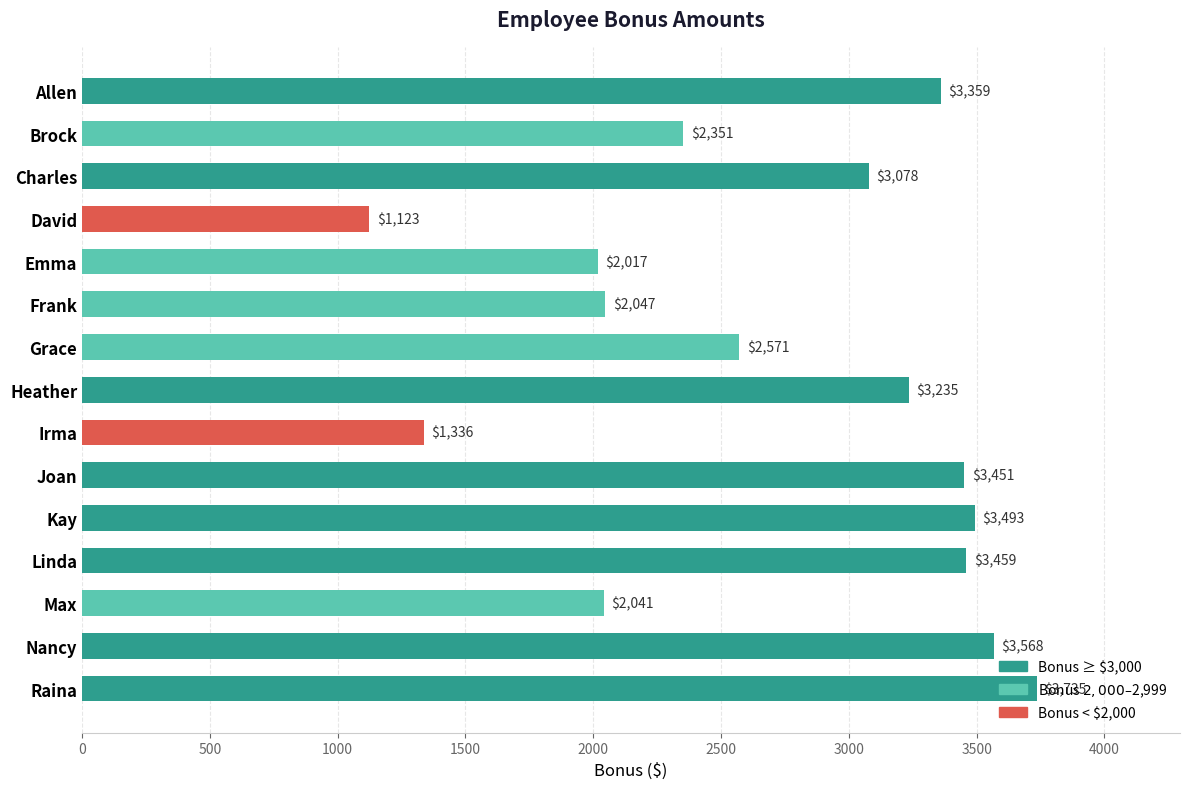

What is the average value?

2724.3